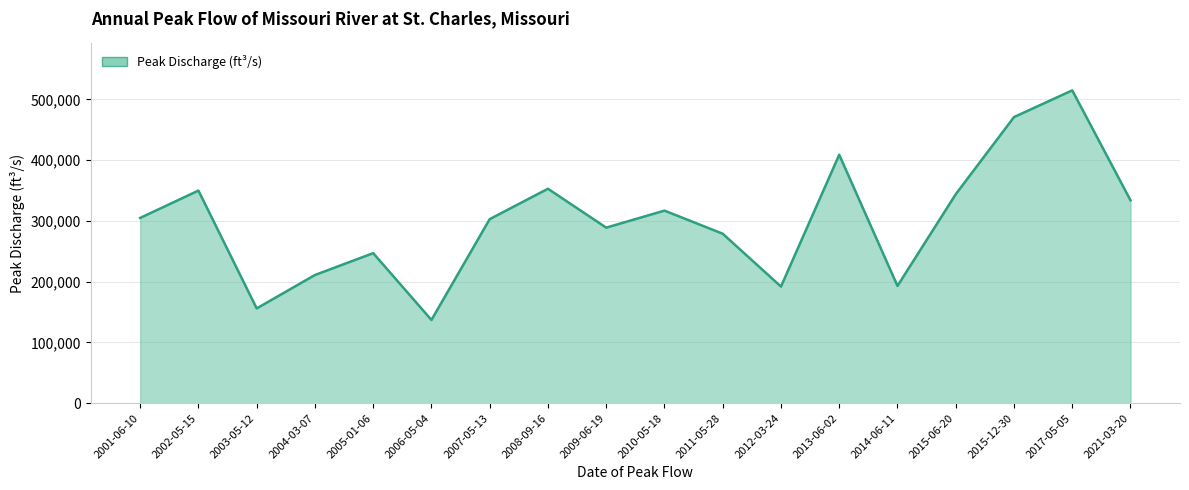

What is the maximum value shown in the chart?

515000